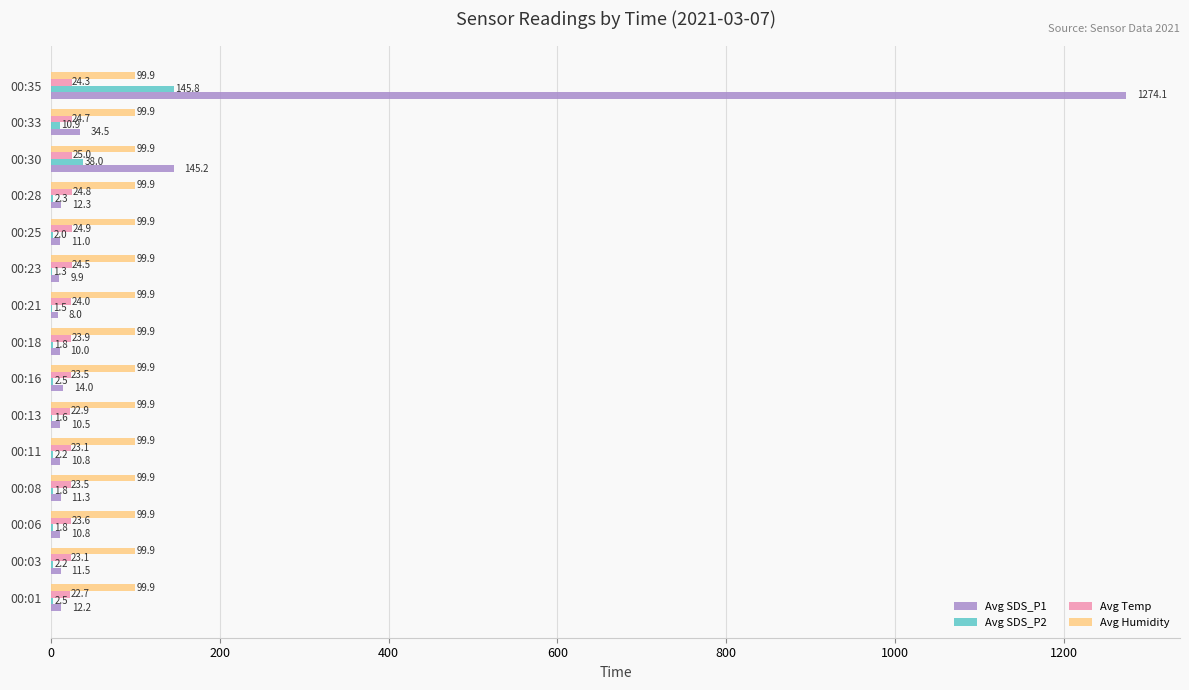

Which category has the highest value across all series?

00:35